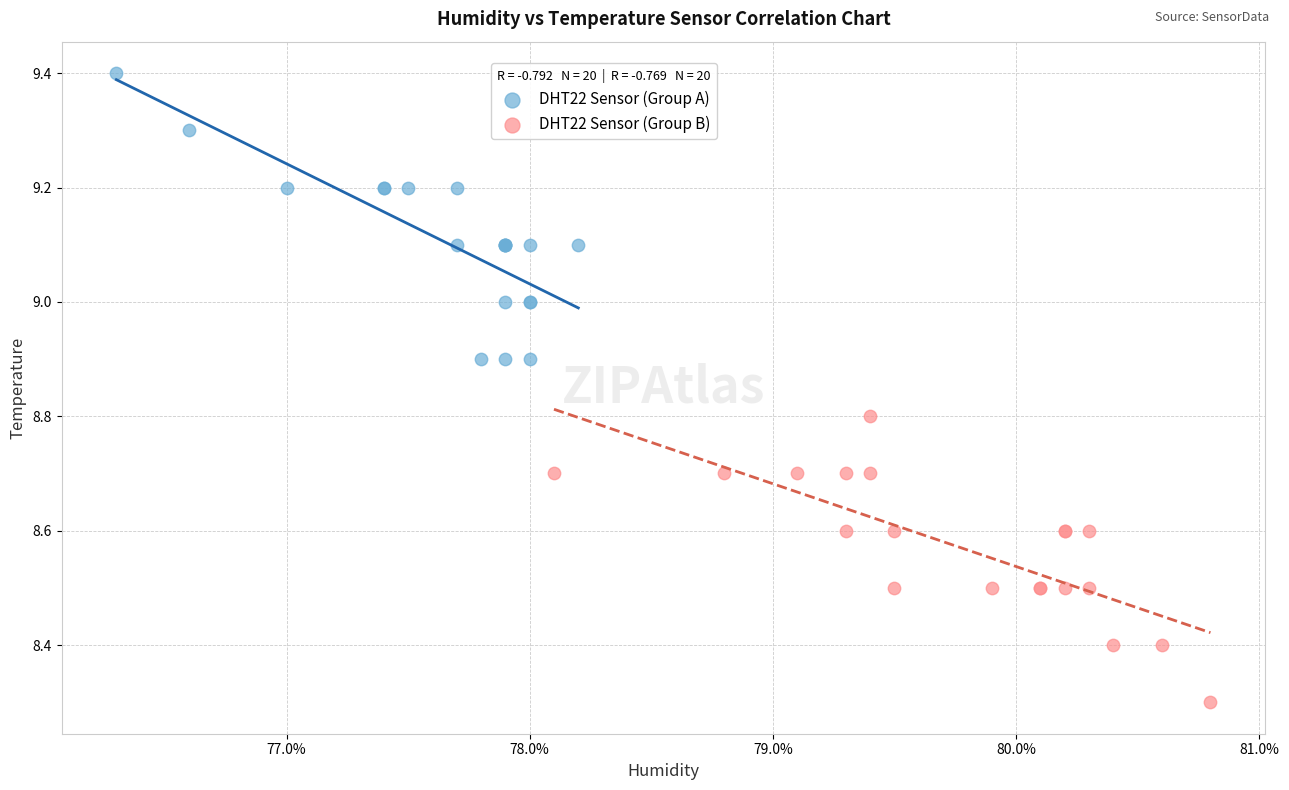

Which series reaches the minimum Y coordinate?

DHT22 Sensor (Group B)